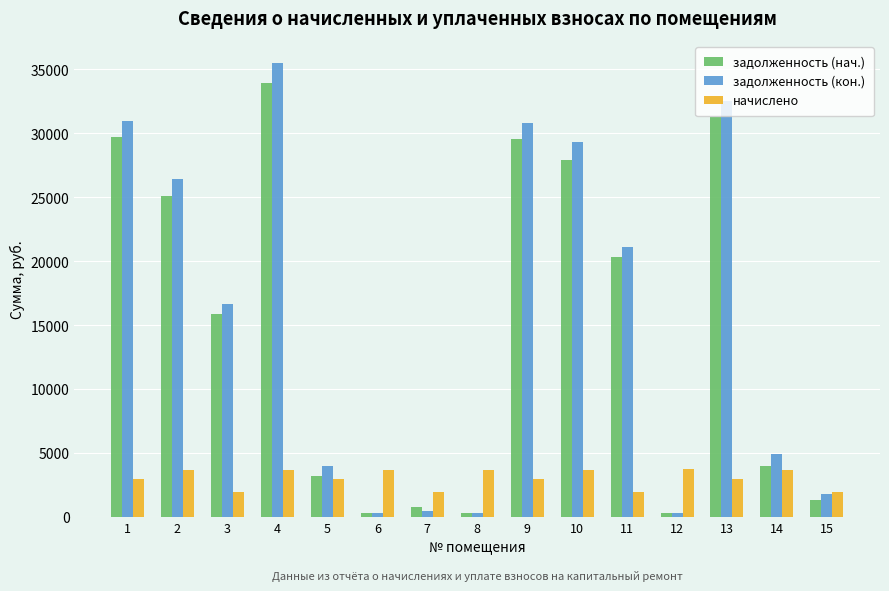

List the series in order of their peak value, highest first.

задолженность (кон.), задолженность (нач.), начислено